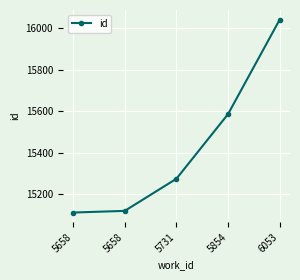

Rank the categories by value from highest to lowest.

6053, 5854, 5731, 5658, 5658